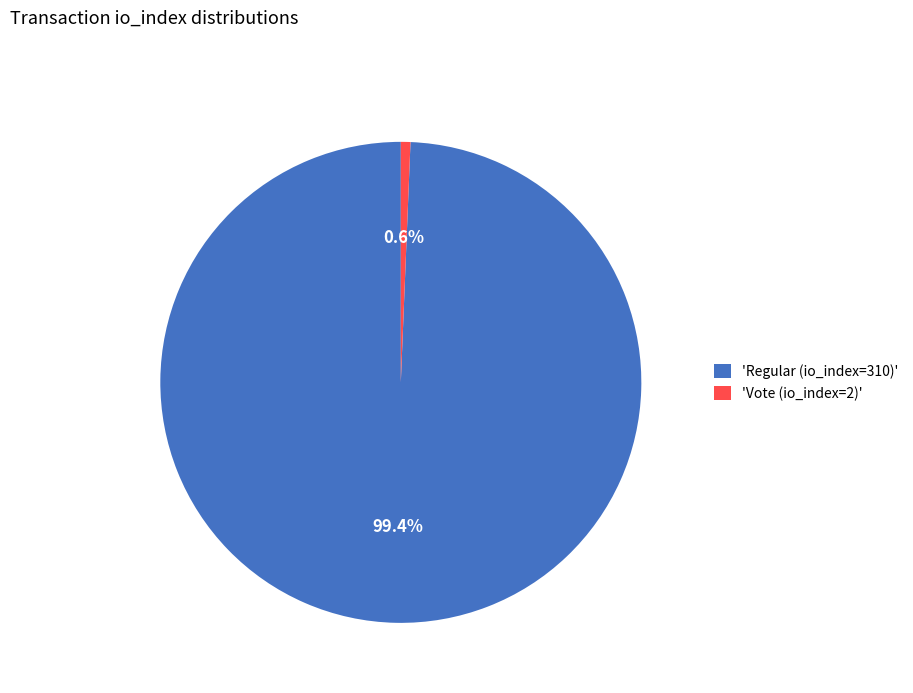

Which category has the smallest portion of the pie?

'Vote (io_index=2)'